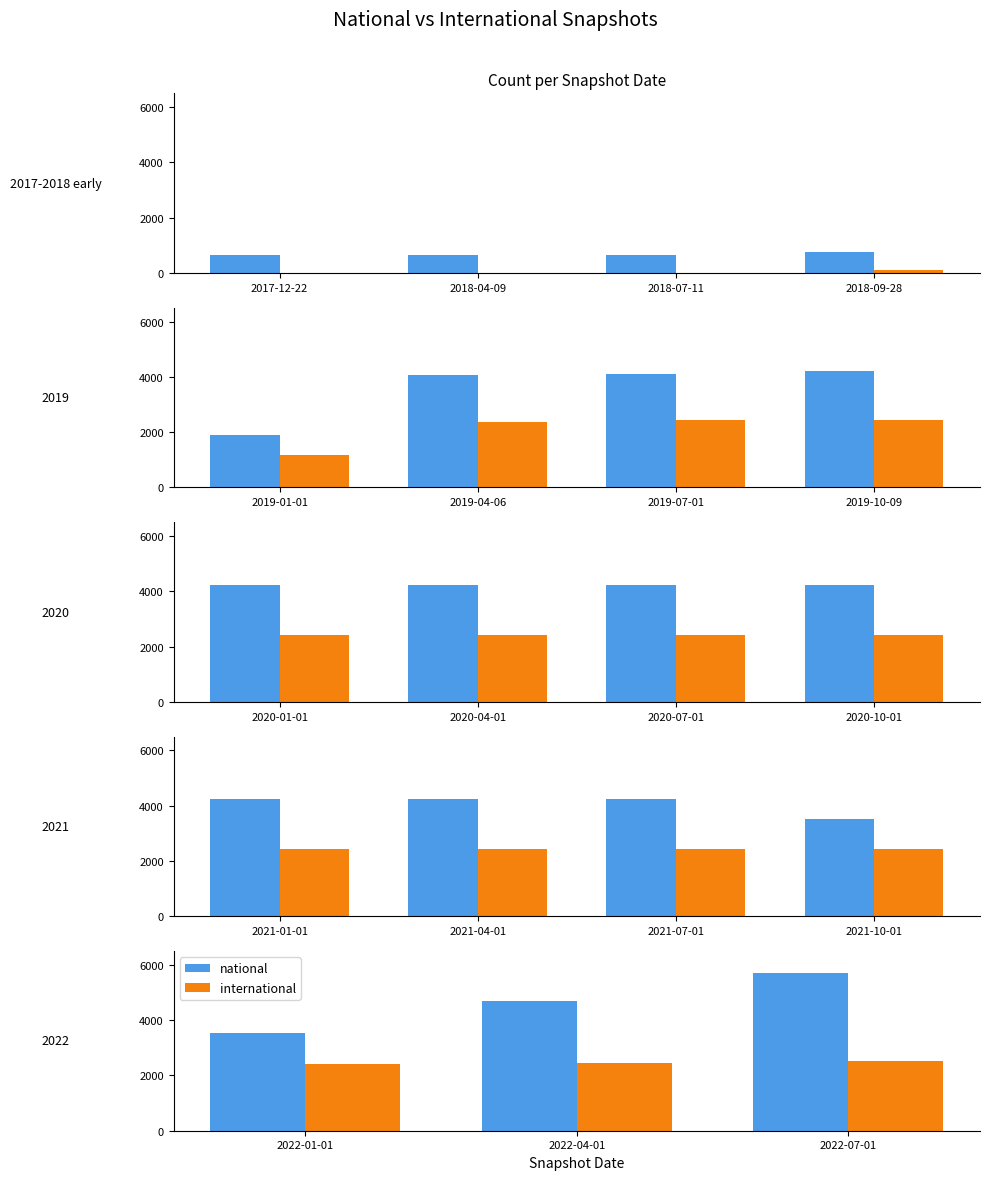

True or false: national has a value of 1547 at 2022-04-01.

False